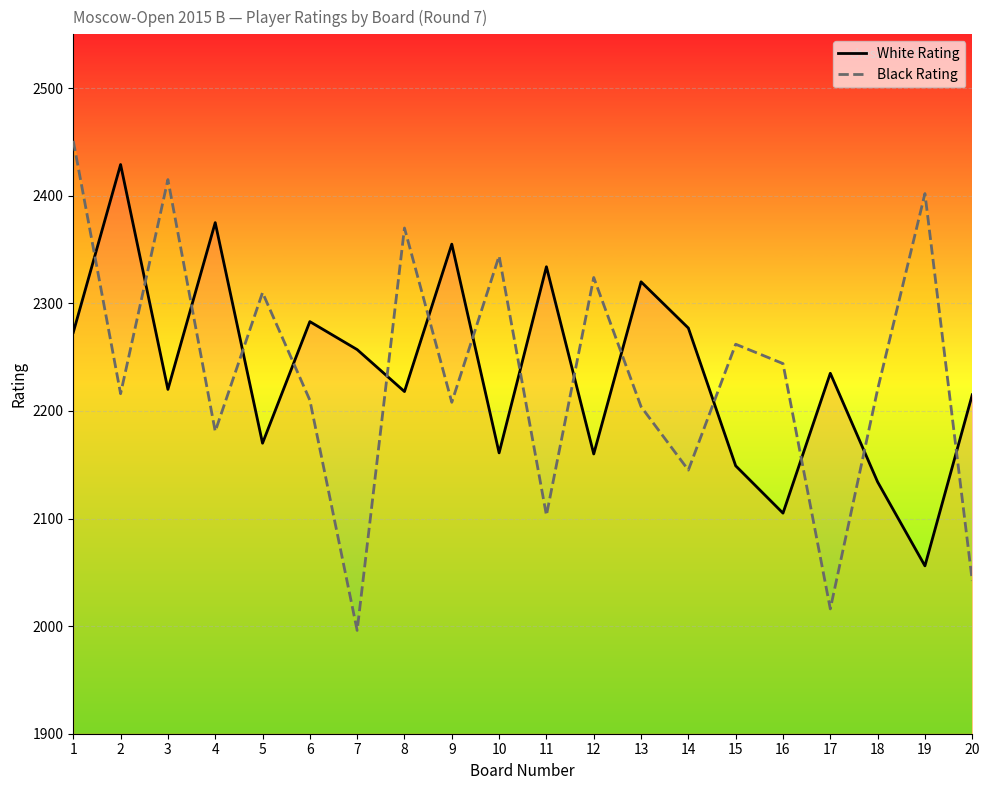

What is the greatest value displayed?

2451